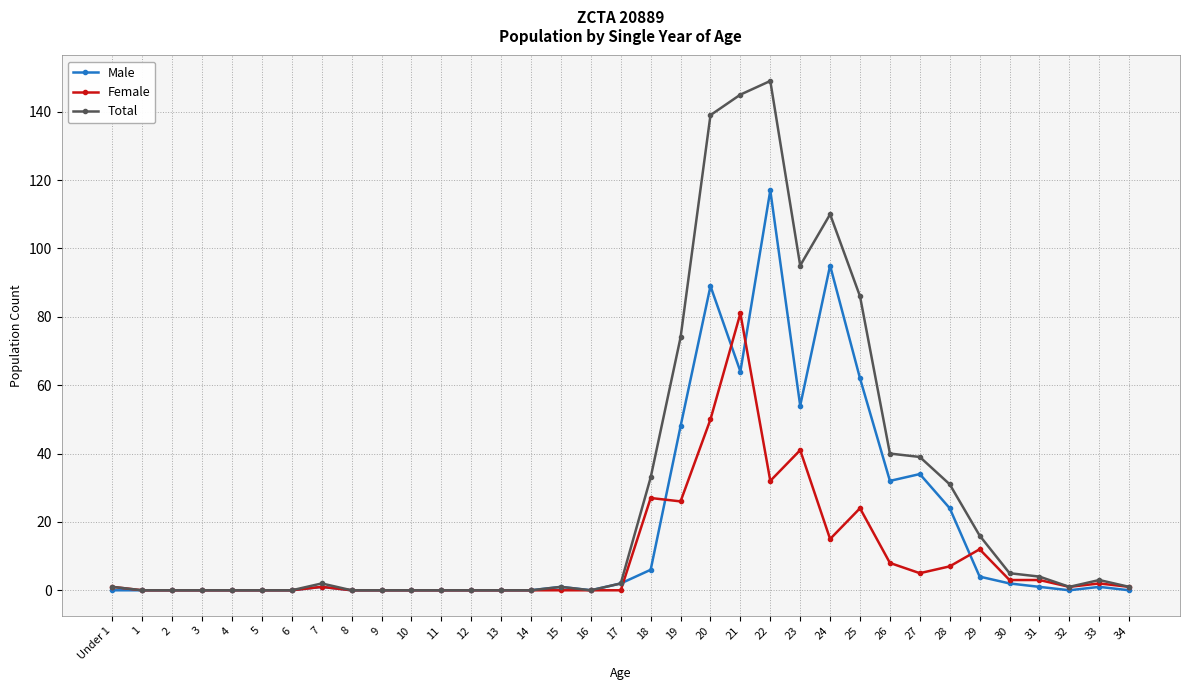

The Female series shows 3 at 30. True or false?

True